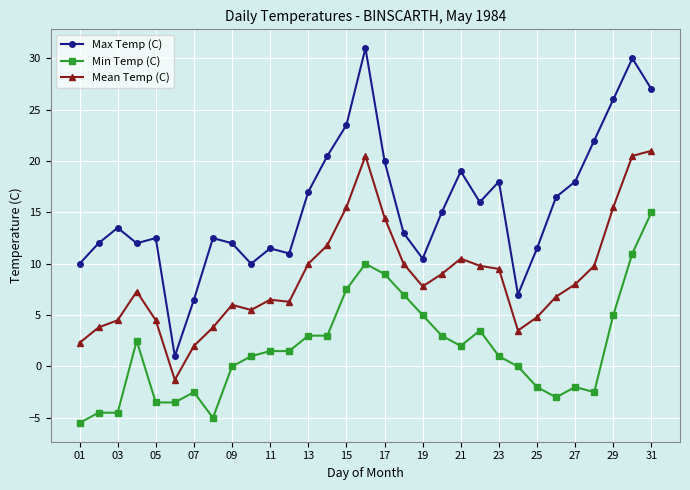

Does the chart display data point markers on the line(s)?

Yes